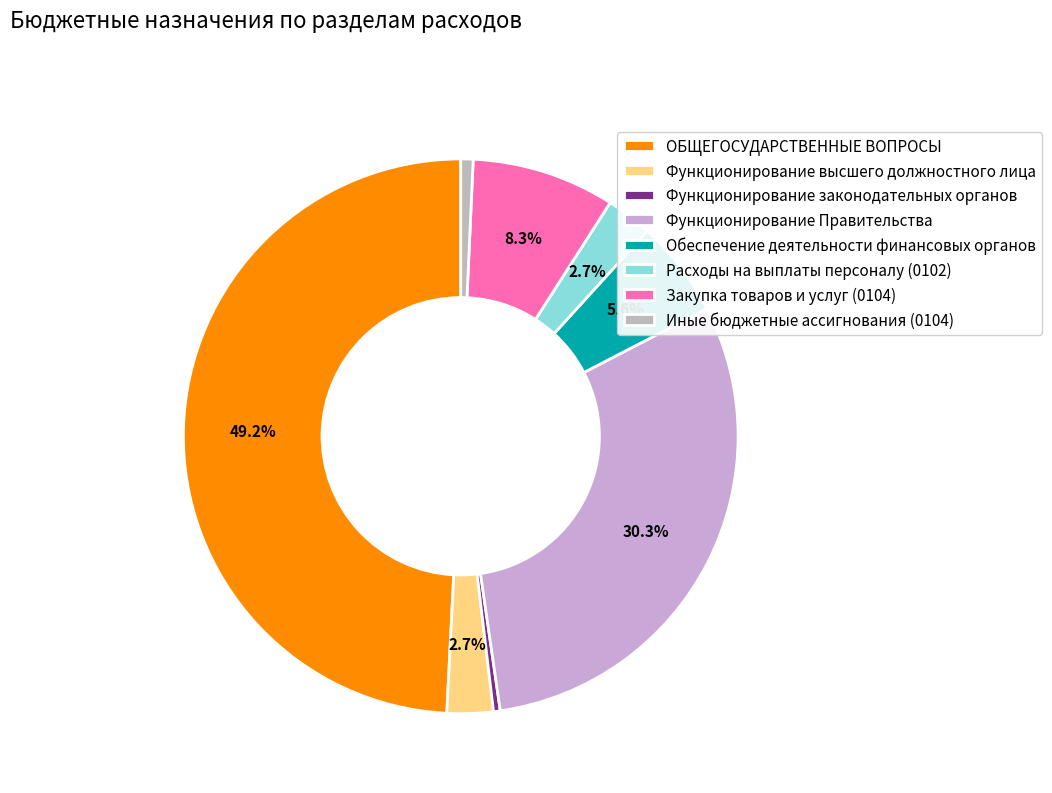

Which slice is the largest?

ОБЩЕГОСУДАРСТВЕННЫЕ ВОПРОСЫ